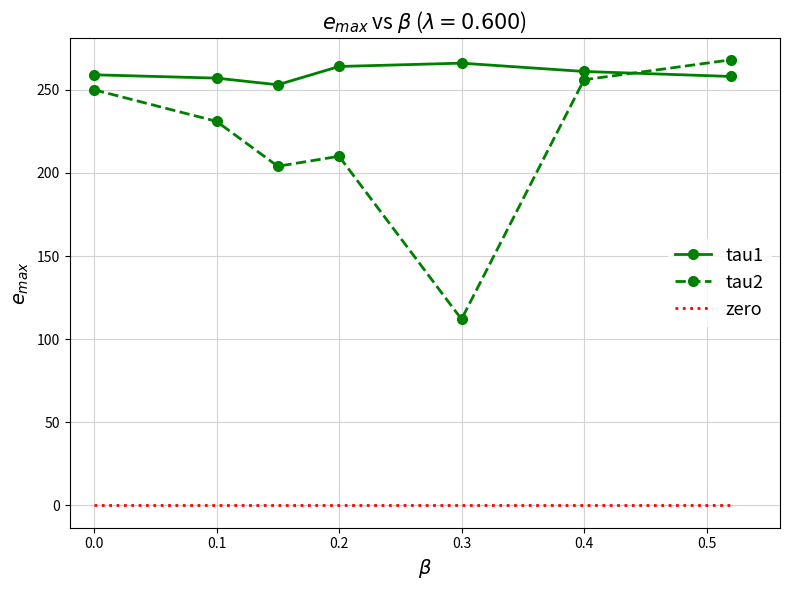

True or false: tau2 and zero cross at least once.

False